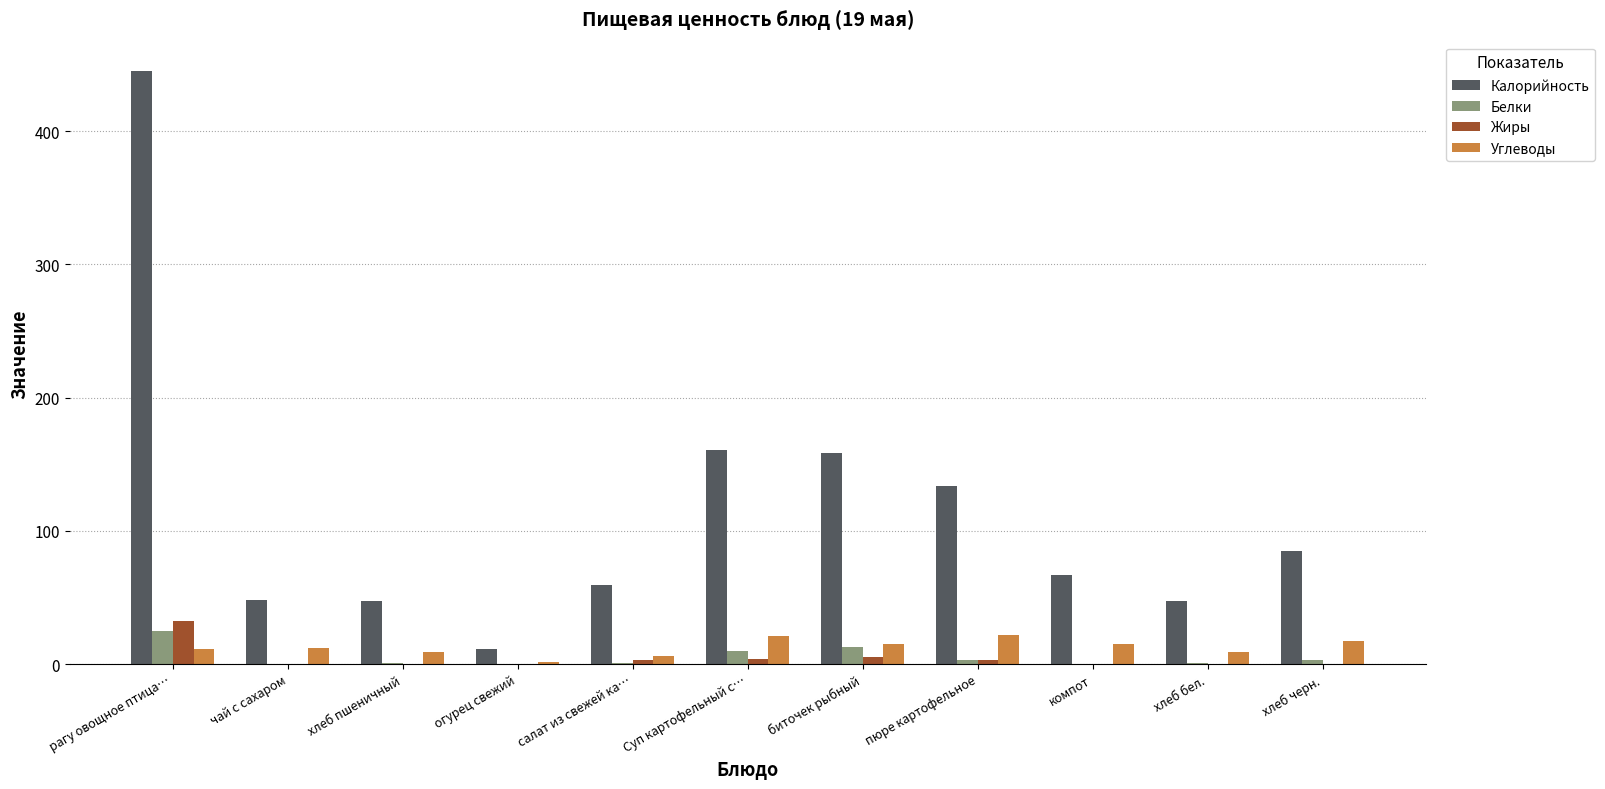

What is the maximum value shown in the chart?

445.0